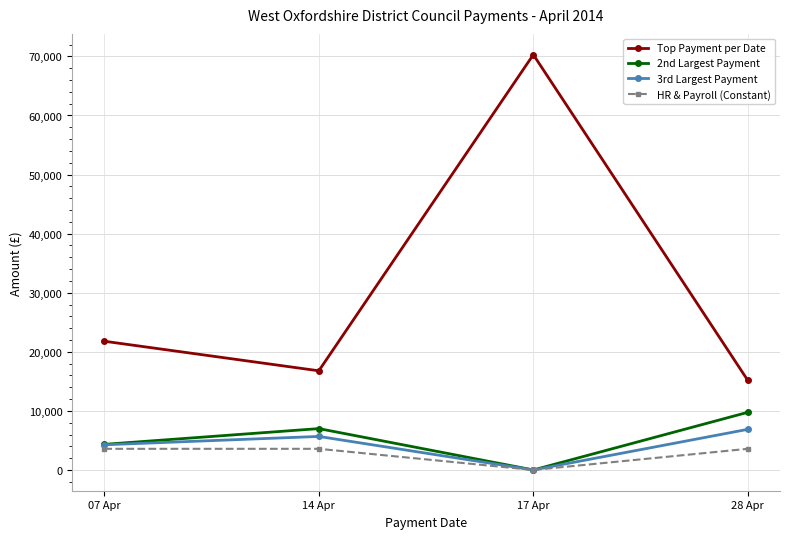

Reading right to left, extract all data points from this chart.

Top Payment per Date: 28 Apr=15154.8	17 Apr=70297.5	14 Apr=16785.6	07 Apr=21788.6
2nd Largest Payment: 28 Apr=9758.7	17 Apr=0.0	14 Apr=7000.0	07 Apr=4335.1
3rd Largest Payment: 28 Apr=6875.0	17 Apr=0.0	14 Apr=5674.9	07 Apr=4261.0
HR & Payroll (Constant): 28 Apr=3580.0	17 Apr=0.0	14 Apr=3580.0	07 Apr=3580.0